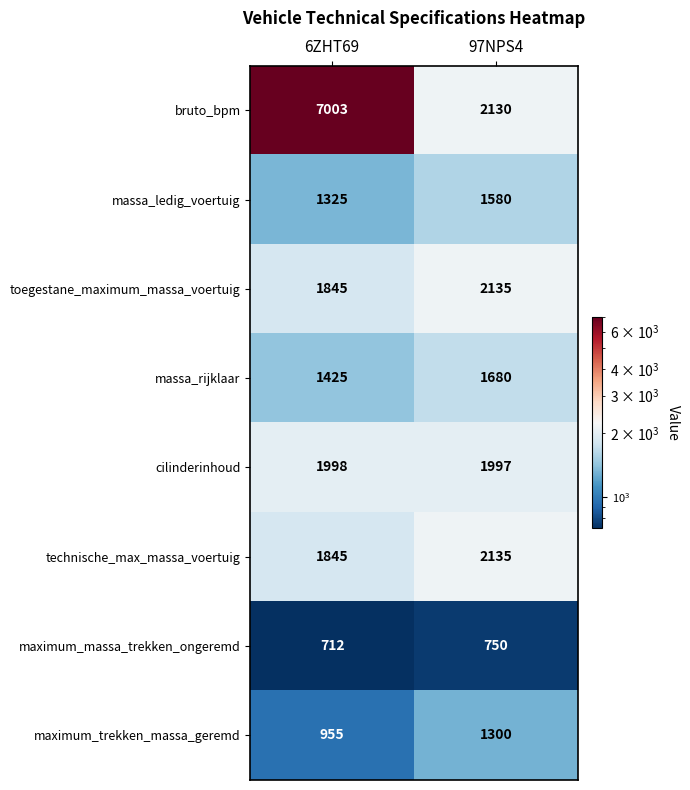

Rank the categories by maximum_massa_trekken_ongeremd value from lowest to highest.

6ZHT69, 97NPS4